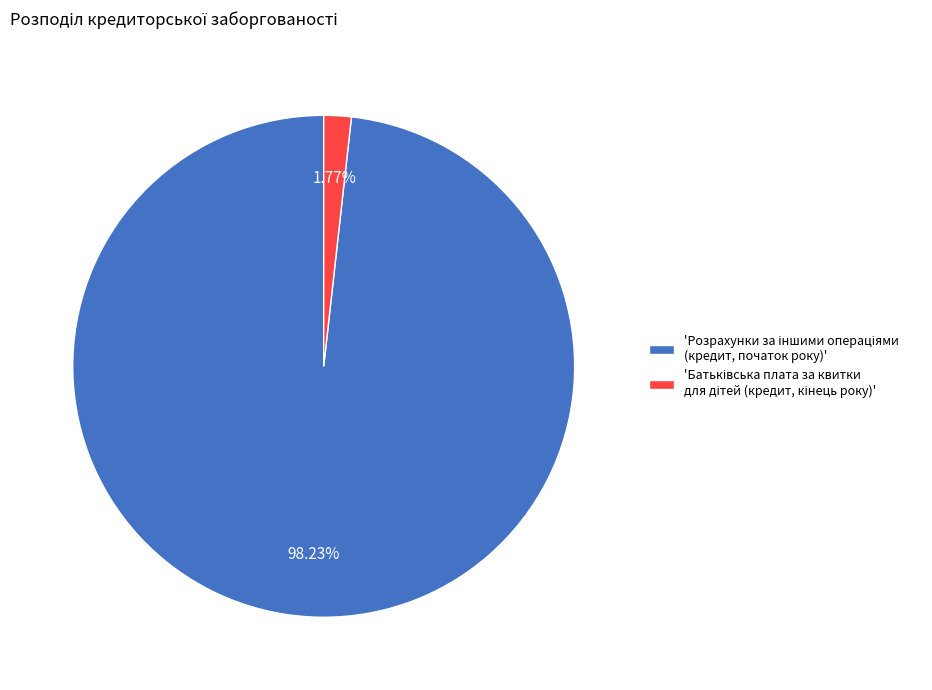

Is there a majority slice in this chart?

Yes